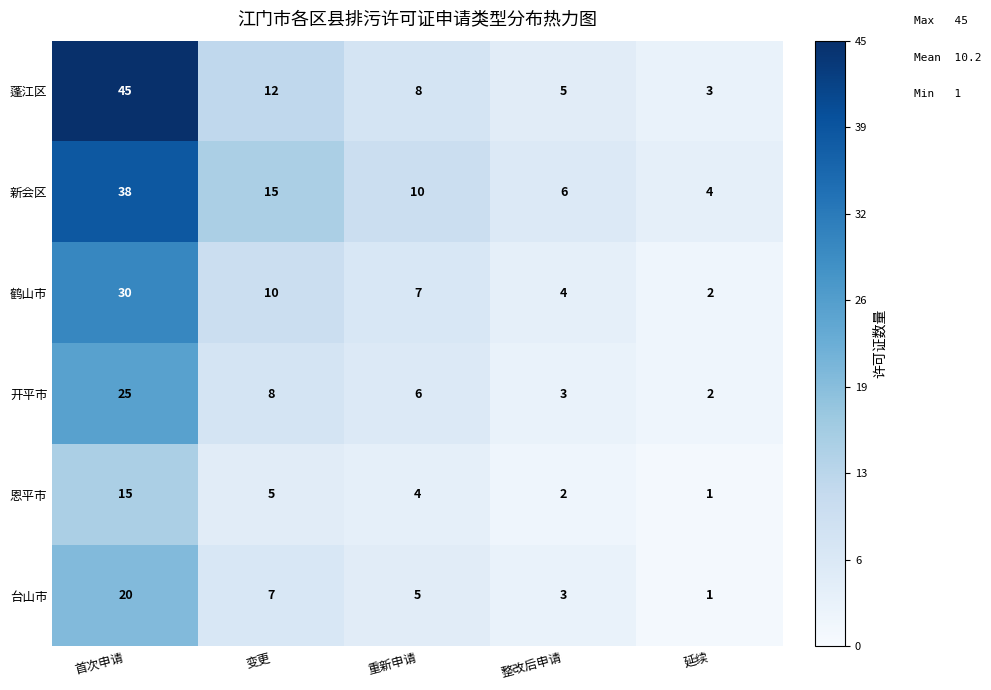

What is the difference between the highest and lowest values at 首次申请?

30